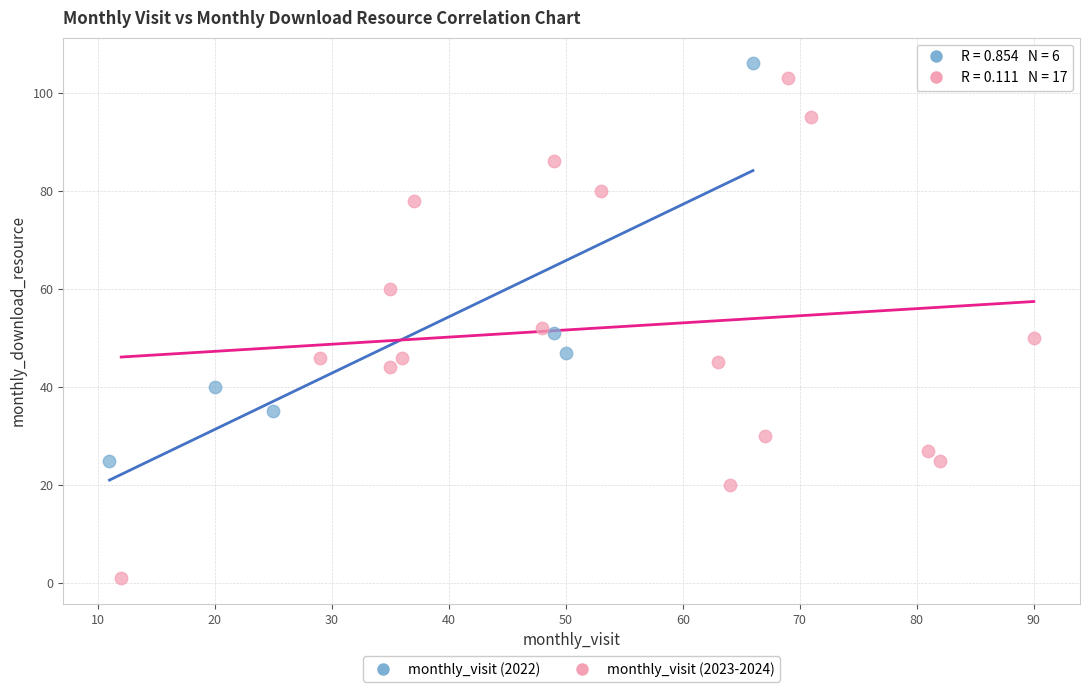

Which series reaches the minimum Y coordinate?

monthly_visit (2023-2024)